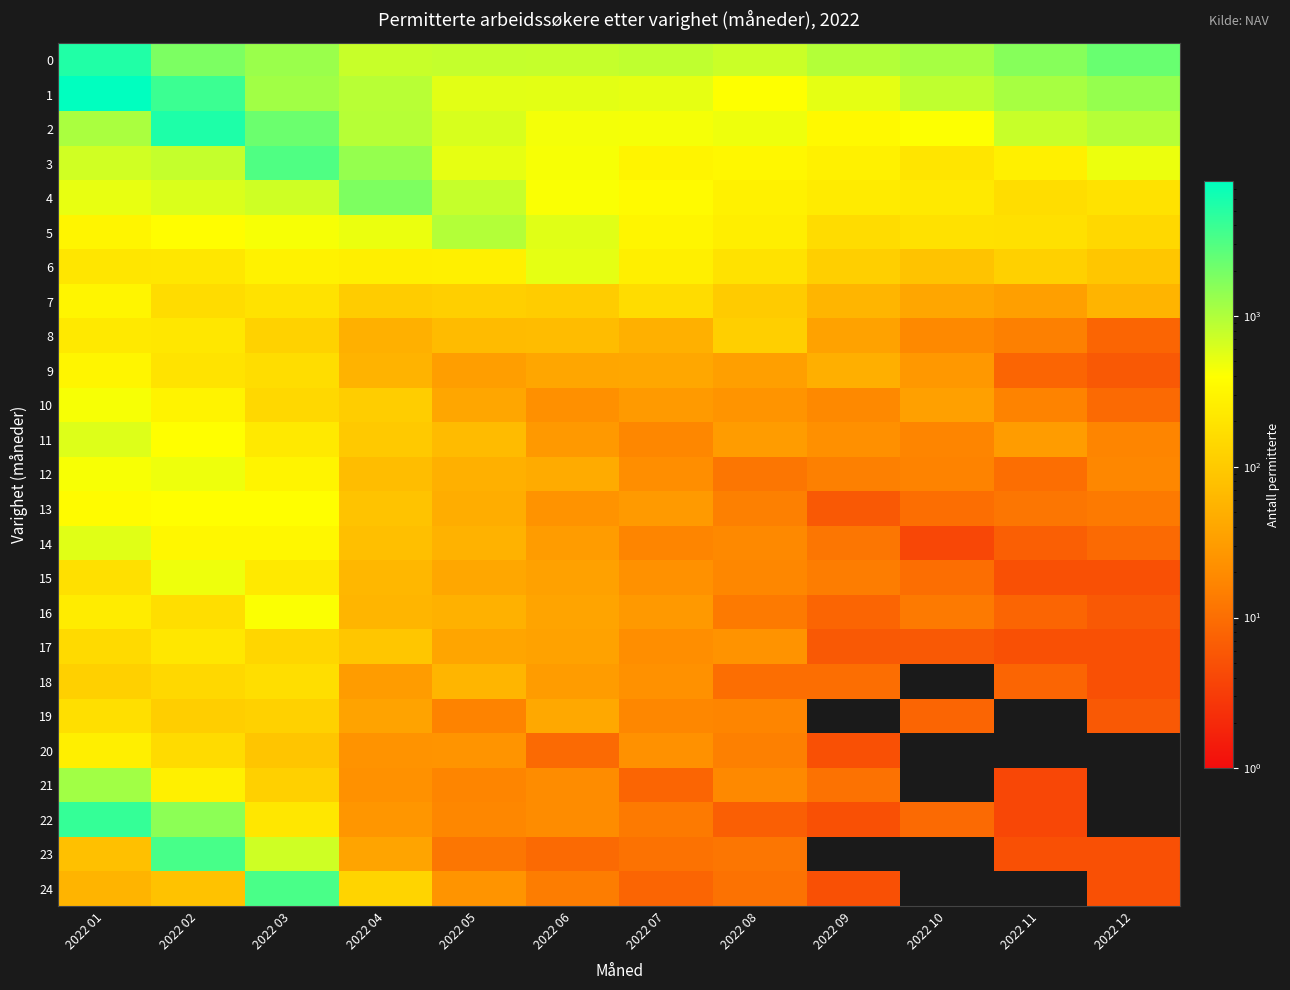

What is the sum of the 21 values at 2022 08 and 2022 03?

135.0